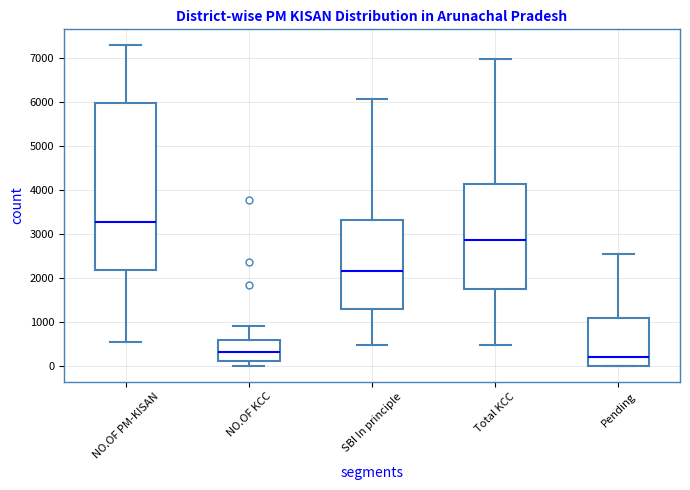

Which box has the highest median line?

NO.OF PM-KISAN